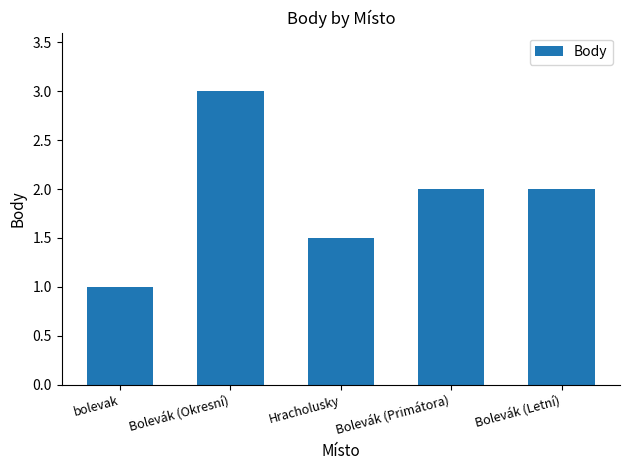

Which has a higher value, Bolevák (Letní) or bolevak?

Bolevák (Letní)